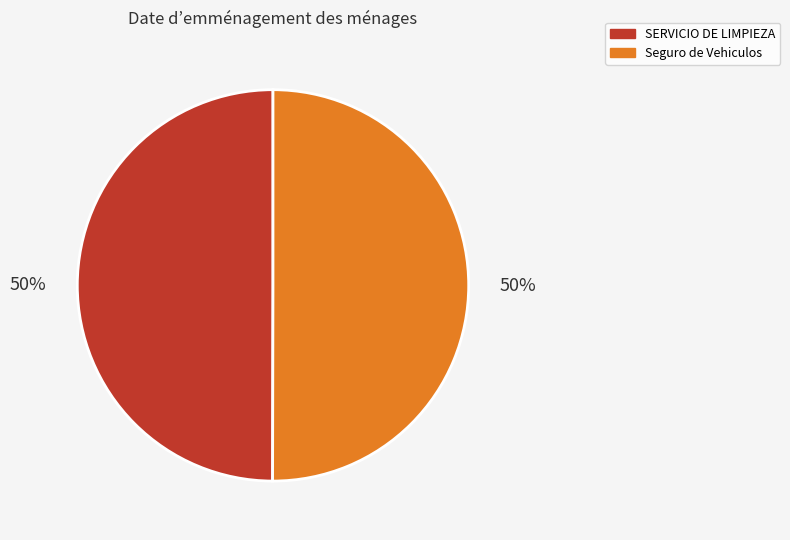

What percentage is the SERVICIO DE LIMPIEZA slice, to the nearest percent?

50%